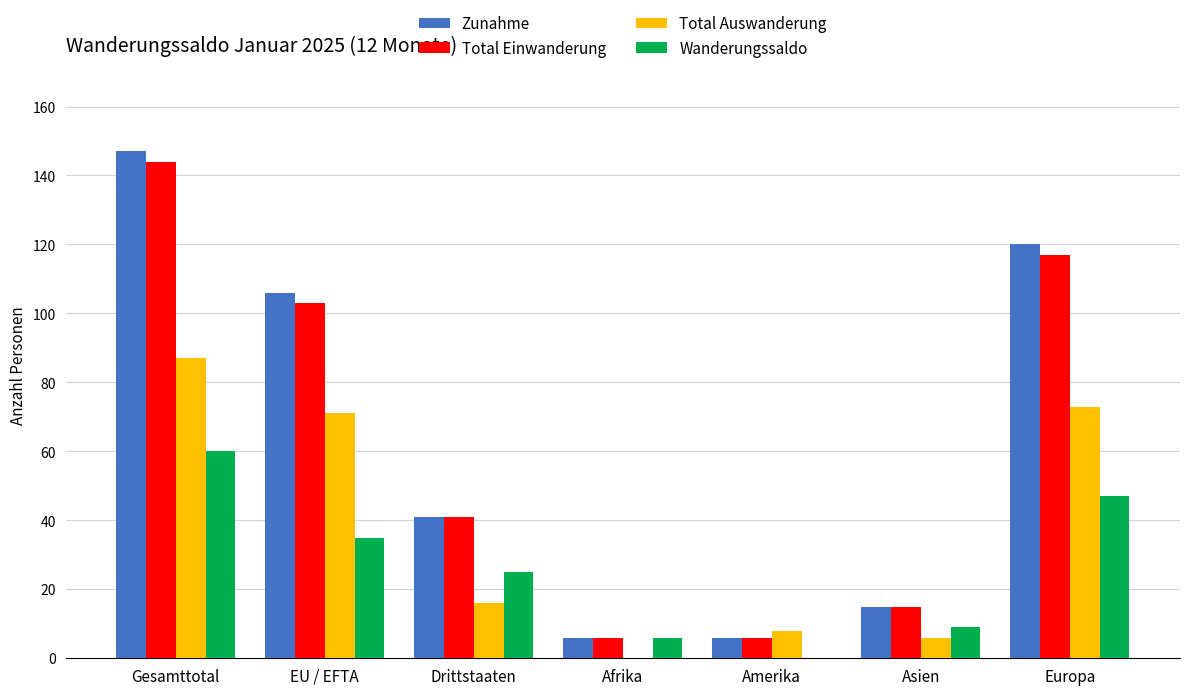

The value of Wanderungssaldo at Asien is 3. True or false?

False